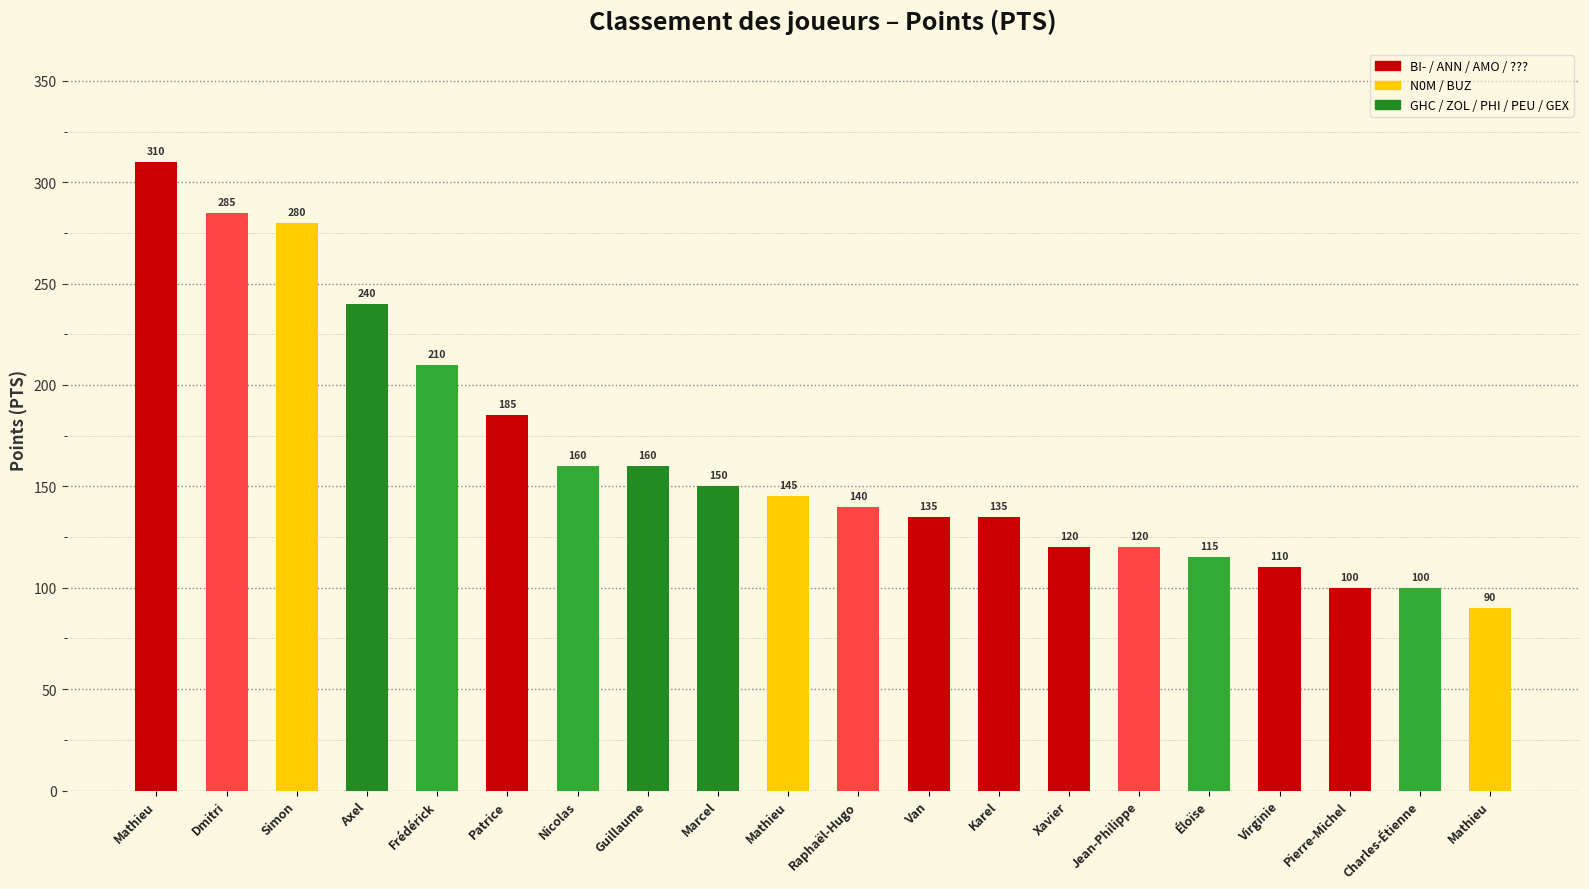

What is the change in value from Van to Éloïse?

-20